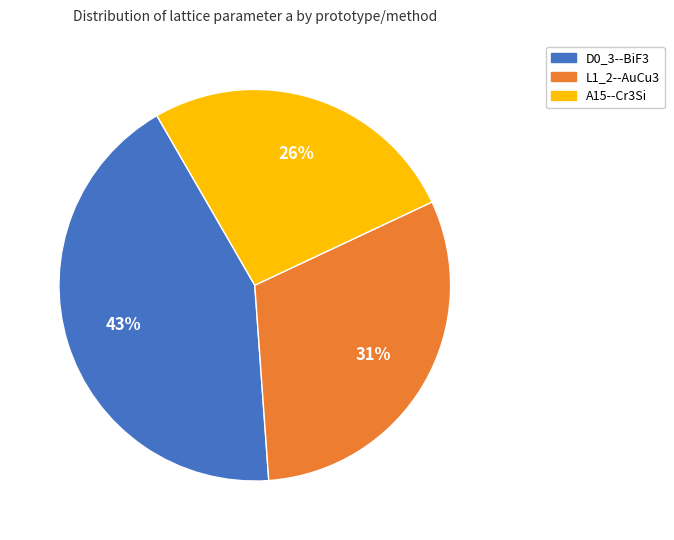

How many slices are in this pie chart?

3